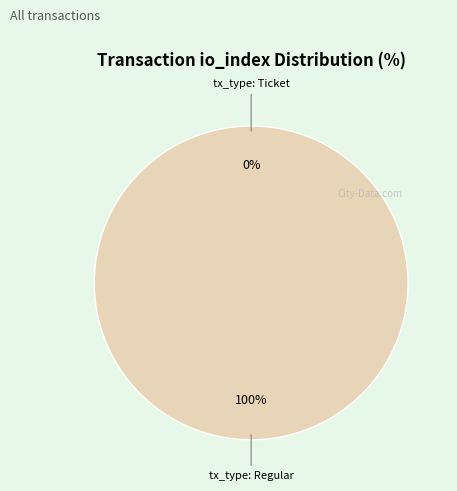

How many slices are in this pie chart?

2